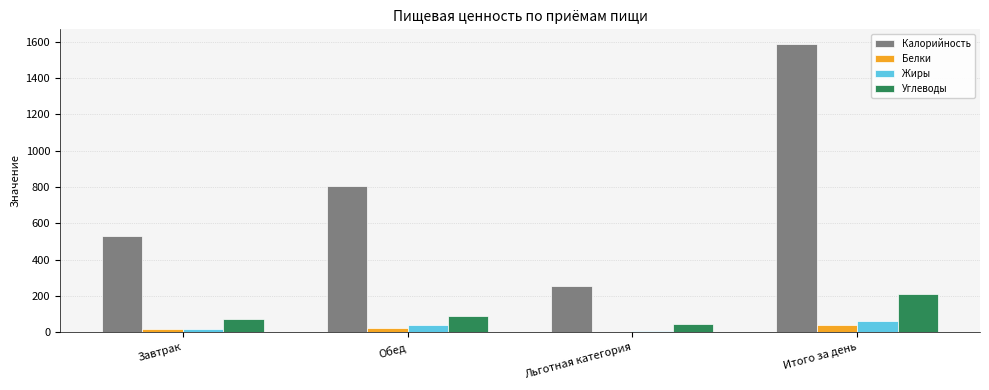

The Калорийность series shows 1389 at Обед. True or false?

False